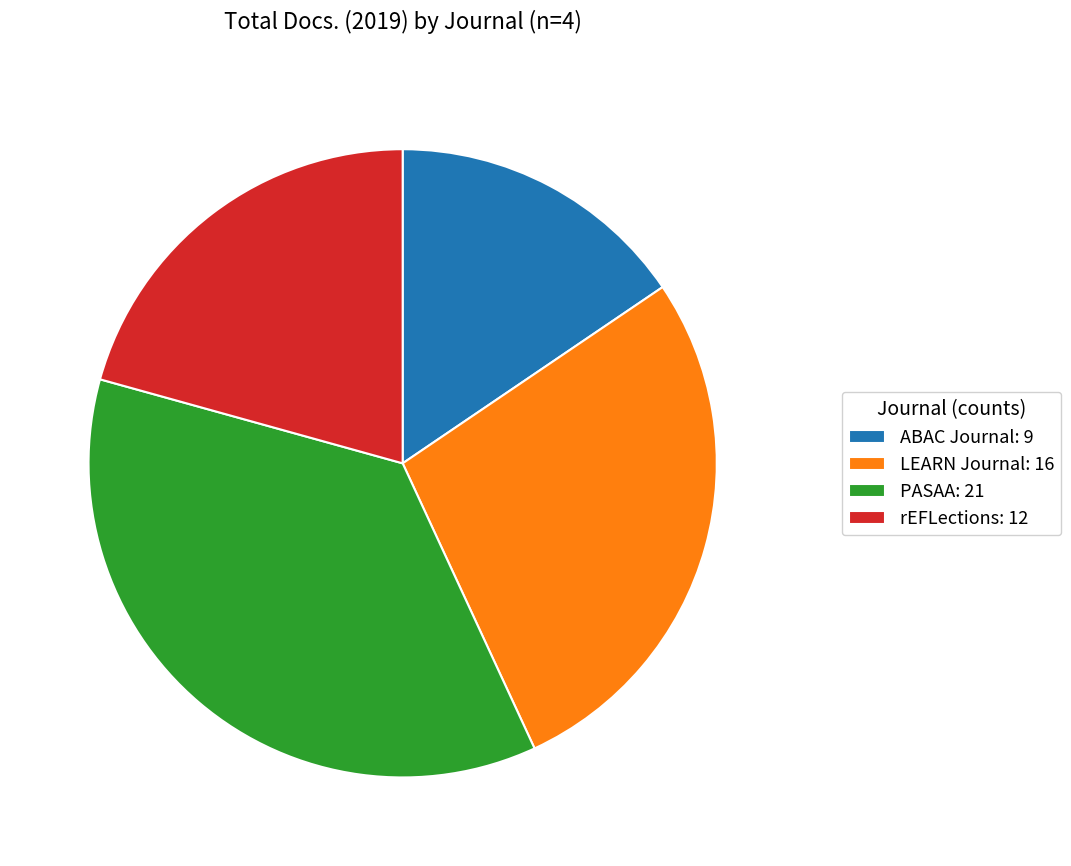

Do LEARN Journal: 16 and ABAC Journal: 9 together represent more than half of the pie?

No